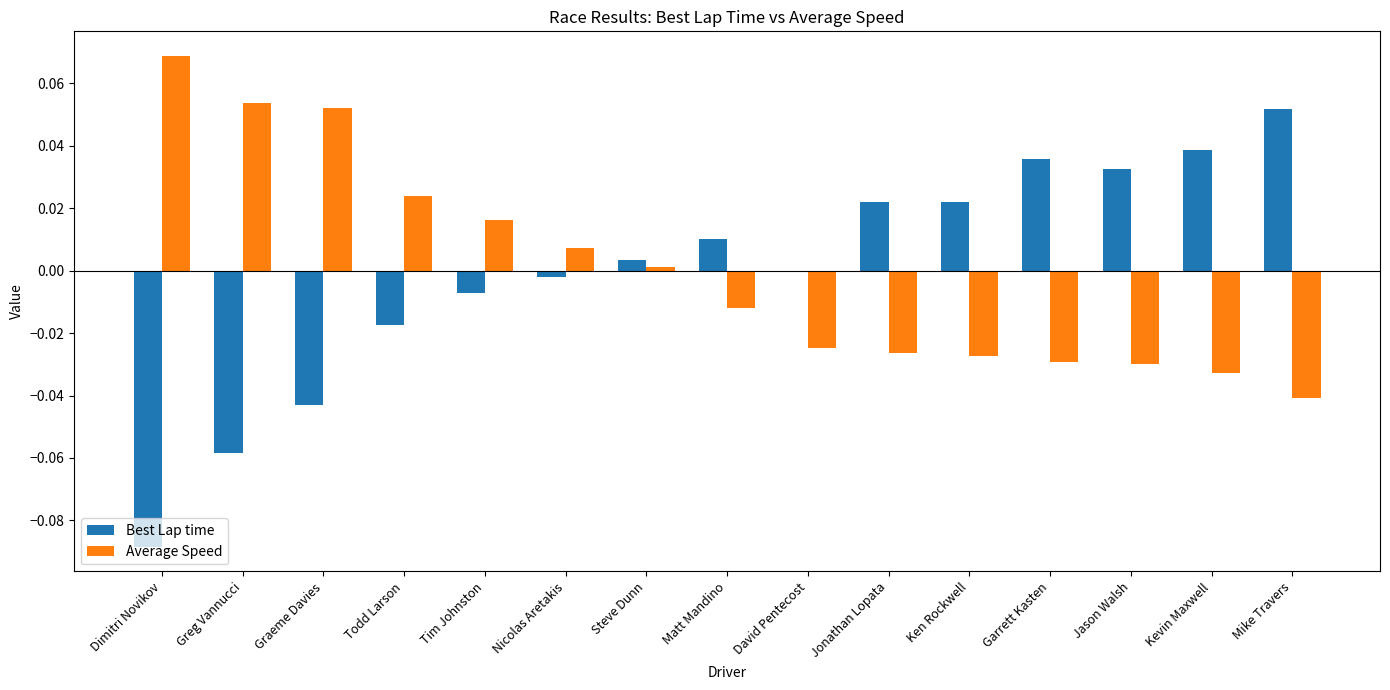

Count the number of data series in this chart.

2